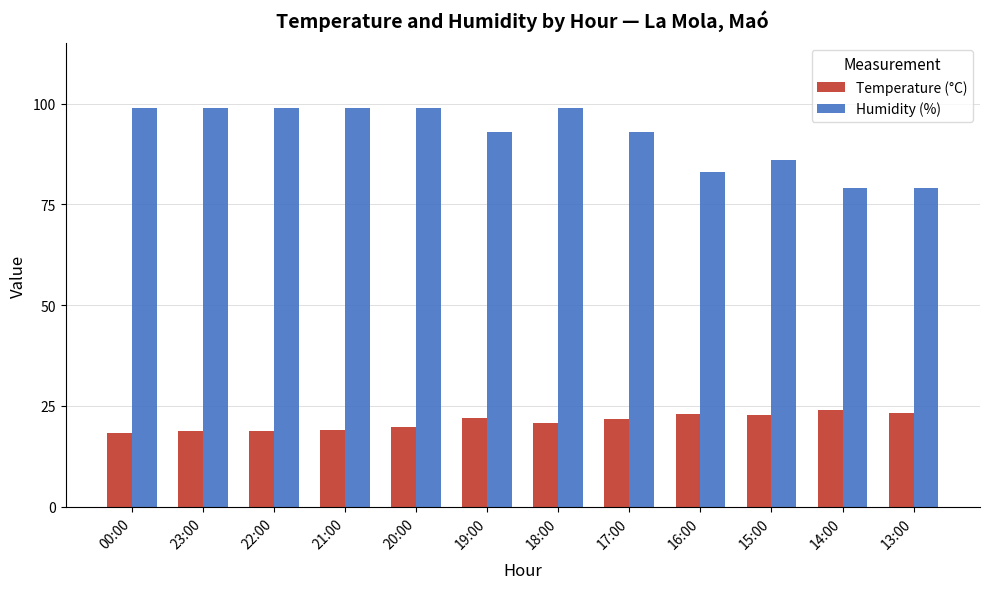

What is the spread (max minus min) of values at 23:00?

80.2